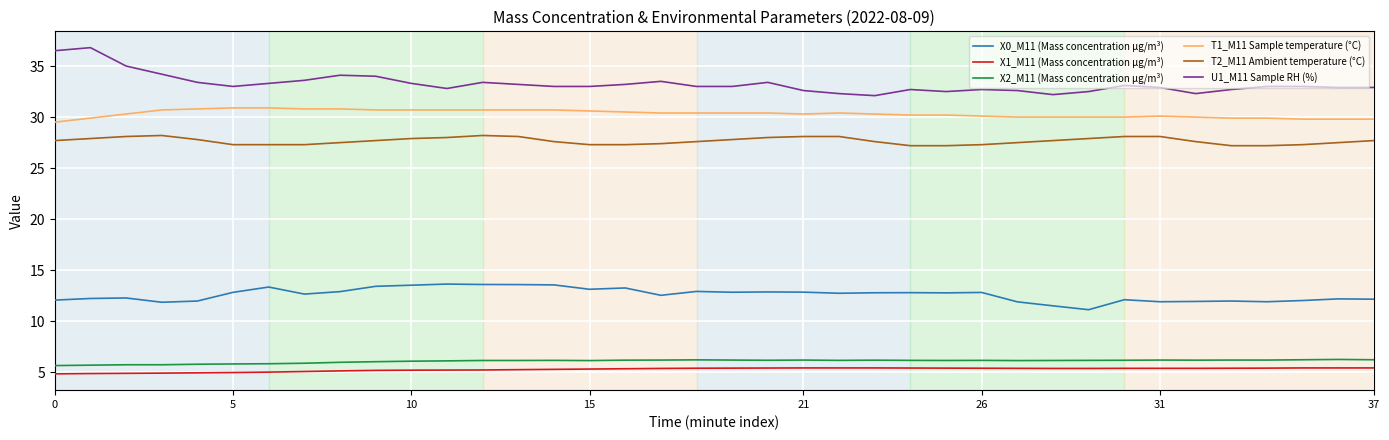

List the series in order of their peak value, highest first.

U1_M11 Sample RH (%), T1_M11 Sample temperature (°C), T2_M11 Ambient temperature (°C), X0_M11 (Mass concentration μg/m³), X2_M11 (Mass concentration μg/m³), X1_M11 (Mass concentration μg/m³)